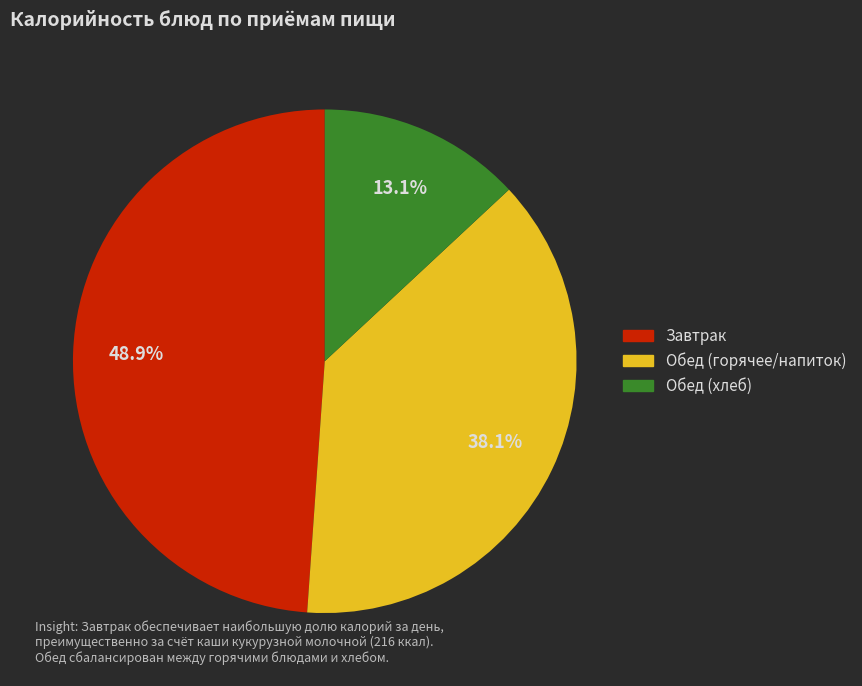

Is there a majority slice in this chart?

No